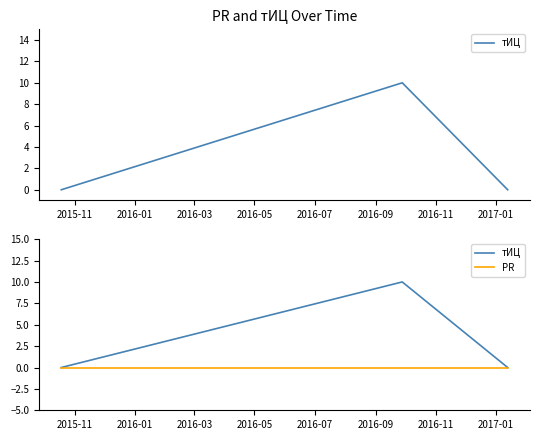

What are all the series names shown in the legend?

тИЦ, PR